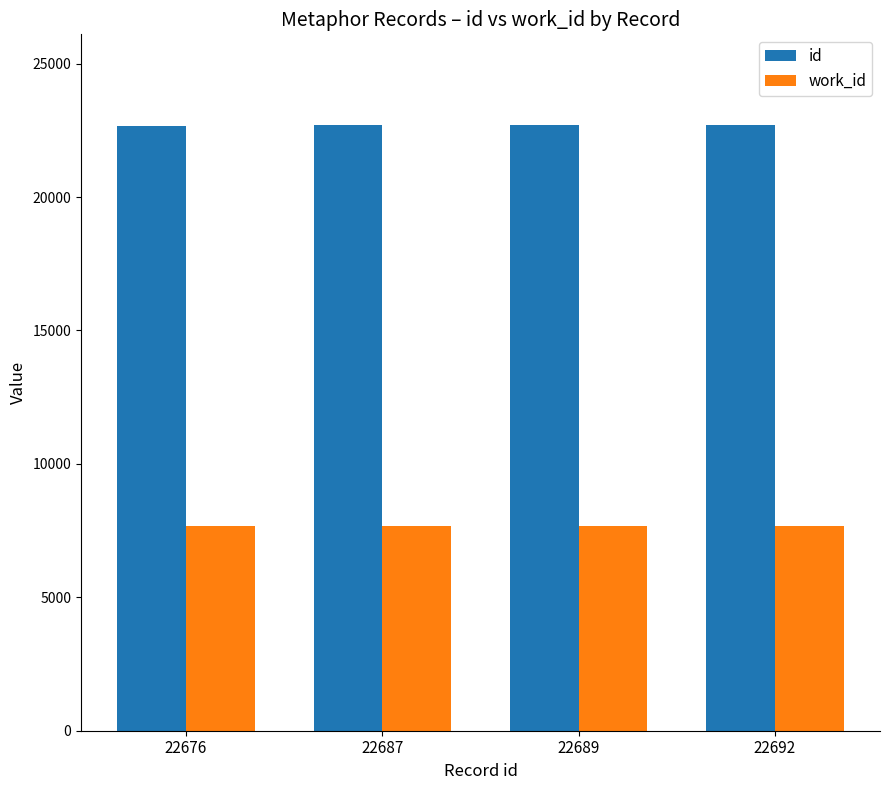

What is the sum of all work_id values?

30676